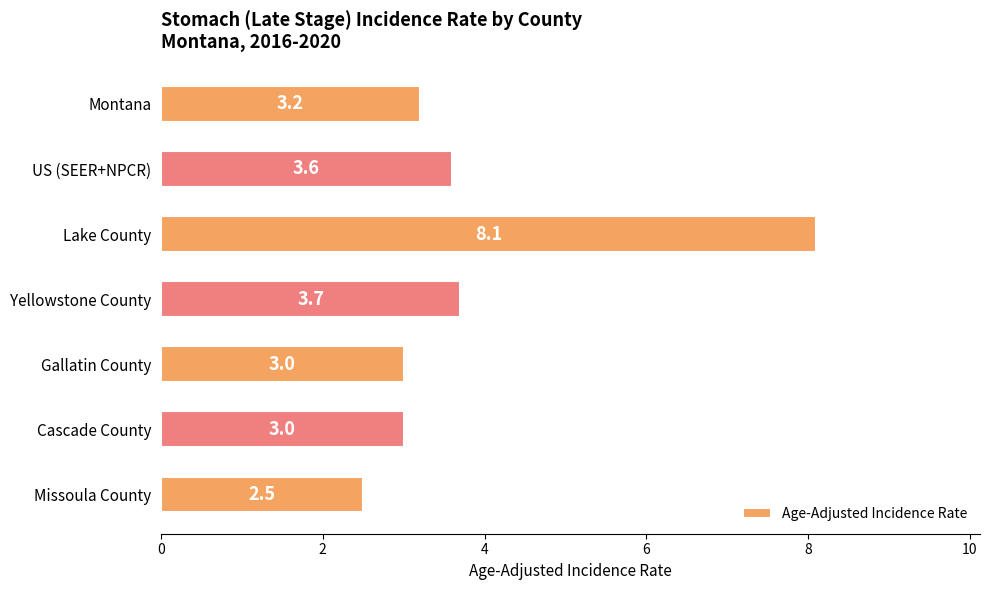

Where is the data nearest to the value 5?

Yellowstone County